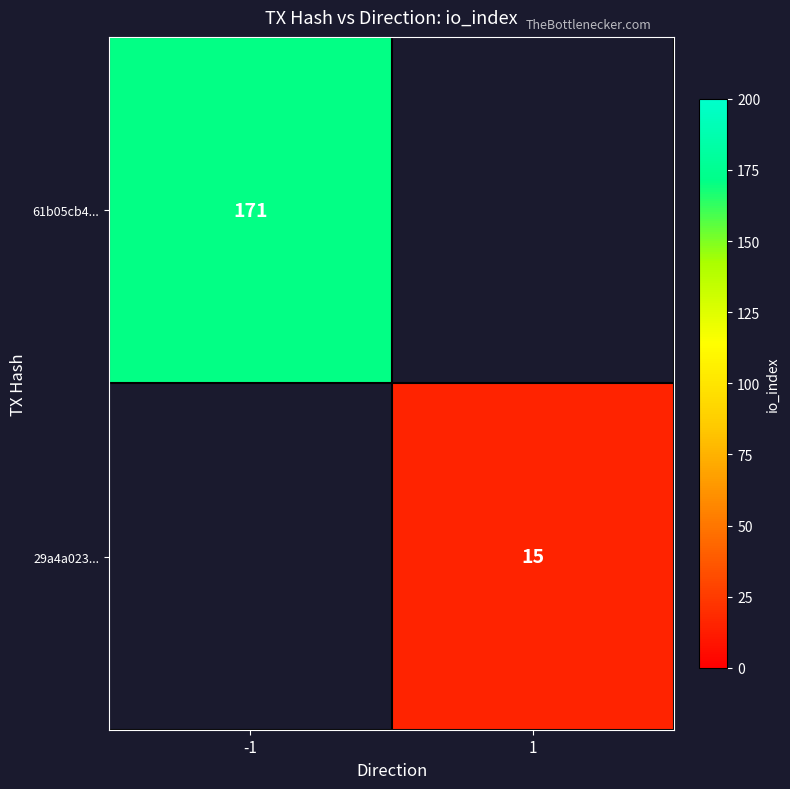

Is it true that 29a4a023... equals 15 at 1?

True